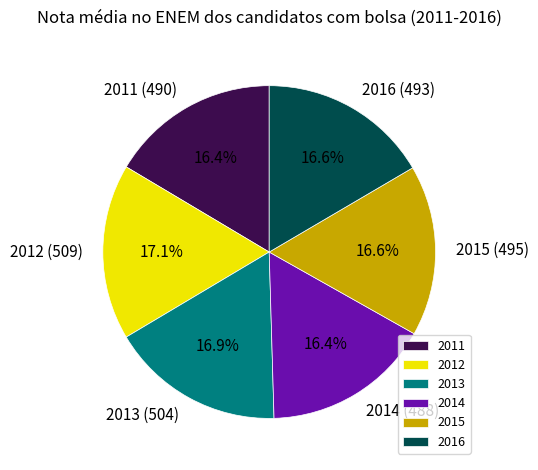

Which has a higher value, 2014 or 2013?

2013